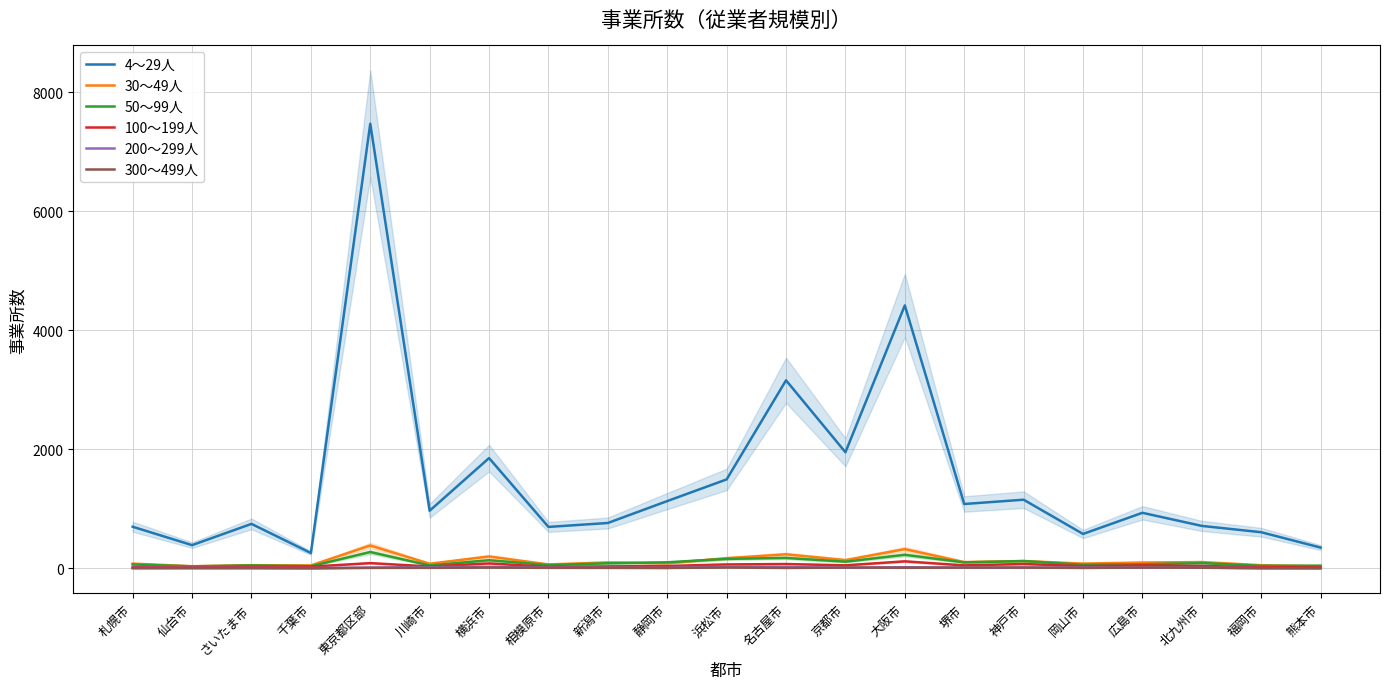

Is it true that 300～499人 equals 16 at 京都市?

True